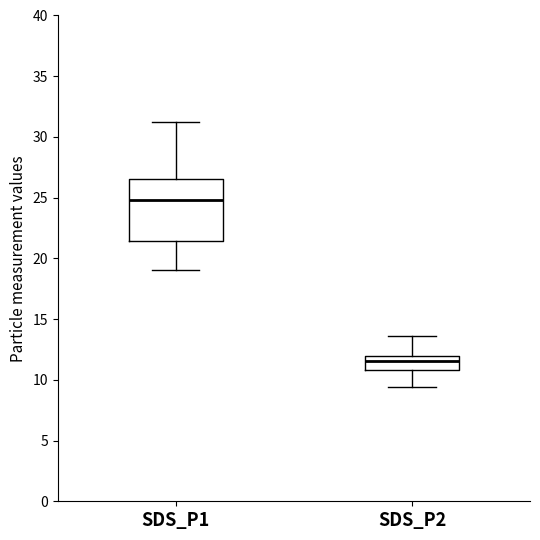

Where is the lower edge of the box for SDS_P2 on the y-axis? The values are not printed on the chart, so give them approximately, as read against the axis.

11.0